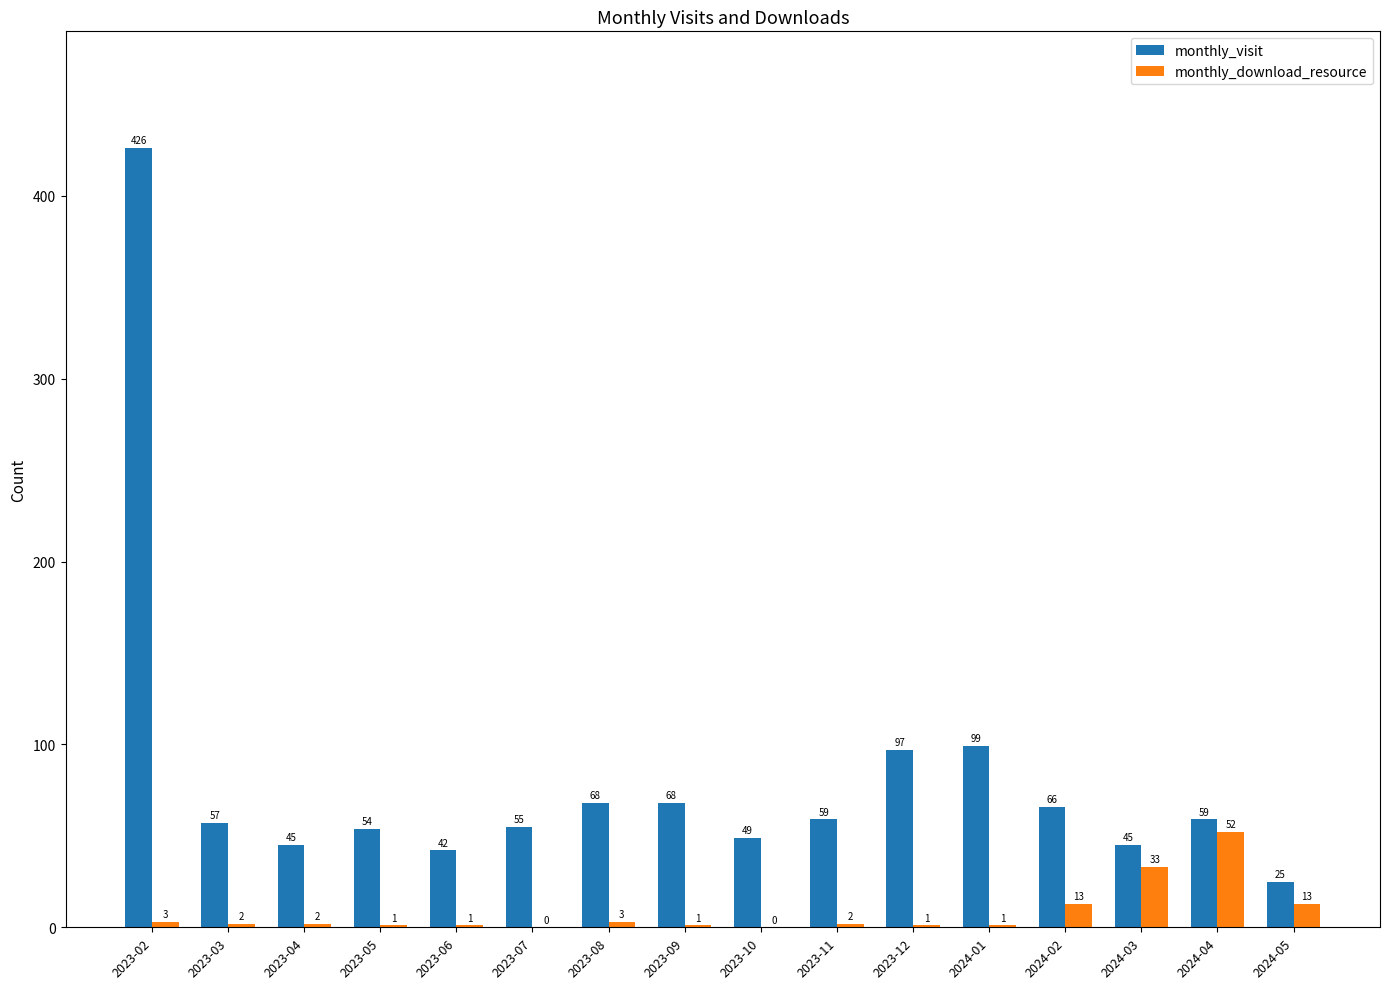

Is the value of monthly_download_resource at 2024-05 greater than the value of monthly_visit at 2024-04?

No